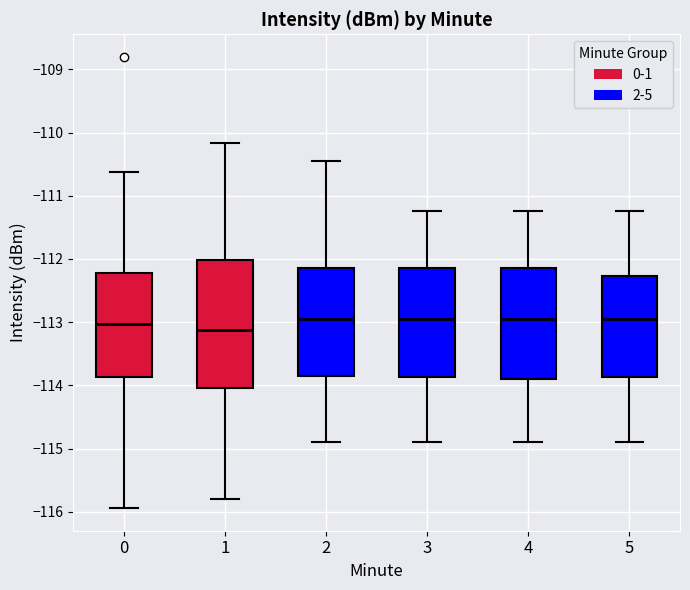

Reading left to right, read every box against the y-axis: the position of its median line, the range the box covers, and the ends of its whiskers. The values are not printed on the chart, so give them approximately, as read against the axis.

0: median -113.0, box -113.9 to -112.2, whiskers -115.9 to -110.6
1: median -113.1, box -114.0 to -112.0, whiskers -115.8 to -110.2
2: median -113.0, box -113.8 to -112.2, whiskers -114.9 to -110.5
3: median -113.0, box -113.9 to -112.2, whiskers -114.9 to -111.2
4: median -113.0, box -113.9 to -112.2, whiskers -114.9 to -111.2
5: median -113.0, box -113.9 to -112.3, whiskers -114.9 to -111.2